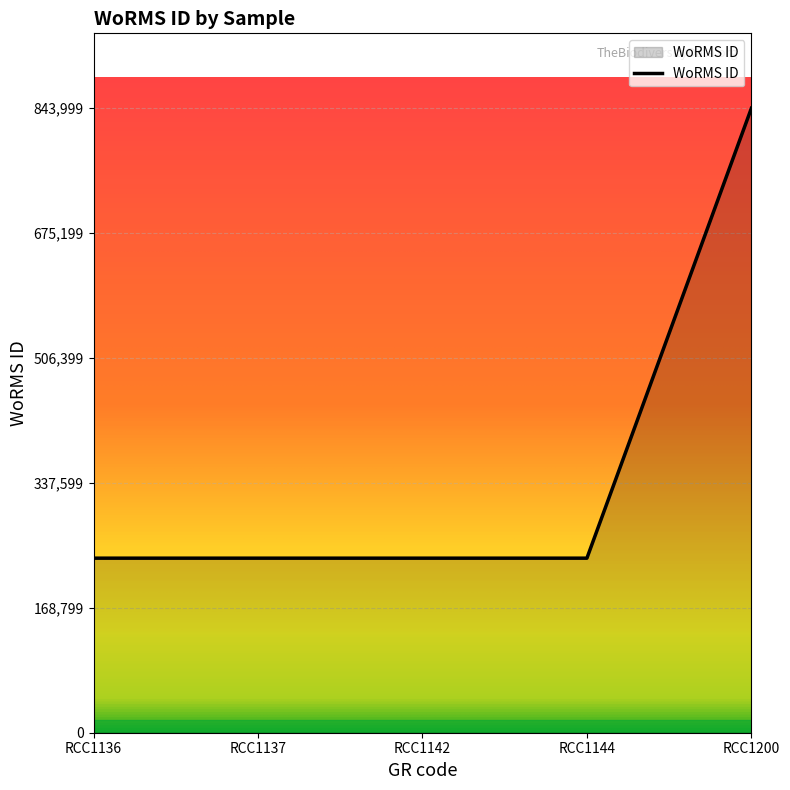

Reading right to left, list all the values displayed in this chart.

RCC1200=843999	RCC1144=235923	RCC1142=235923	RCC1137=235923	RCC1136=235923